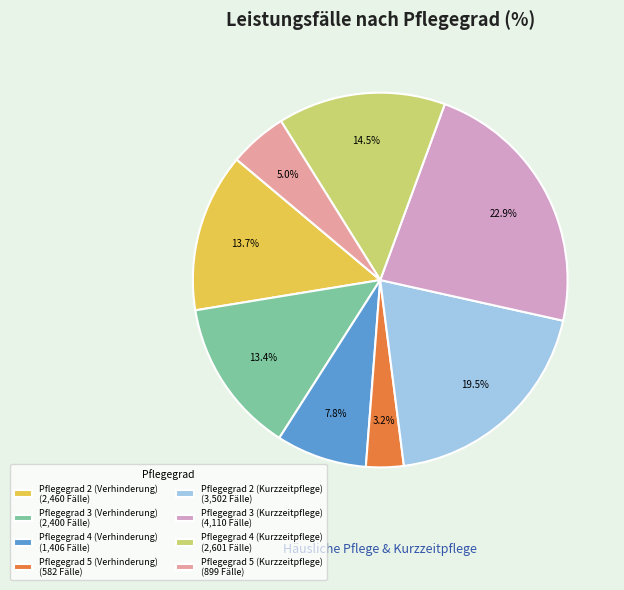

What portion of the pie excludes Pflegegrad 4 (Kurzzeitpflege) (2,601 Fälle)?

85.5%